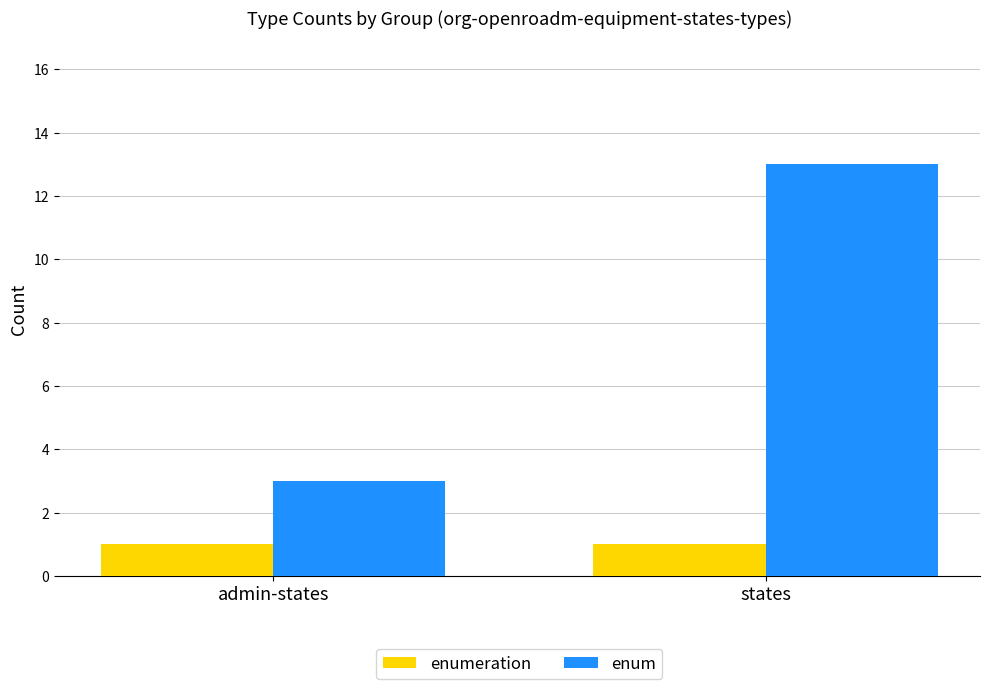

Which series has the widest spread of values?

enum